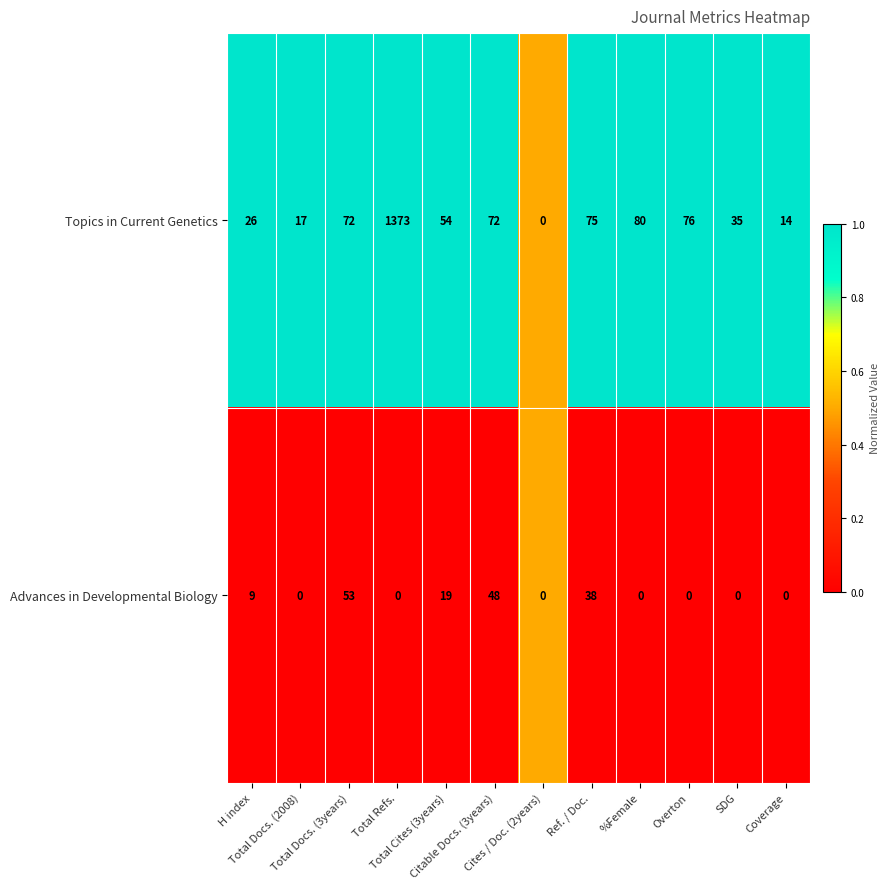

Which series has the largest range (max minus min)?

Topics in Current Genetics